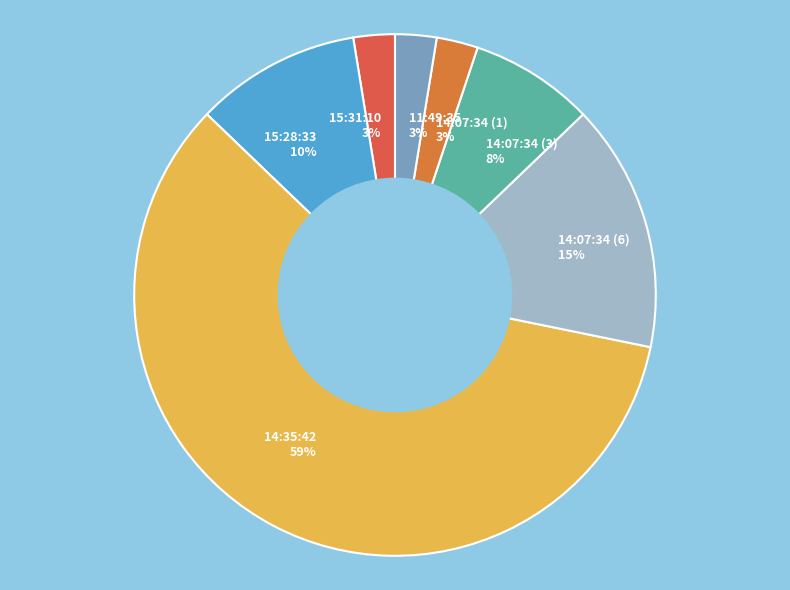

Does any single category account for the majority?

Yes